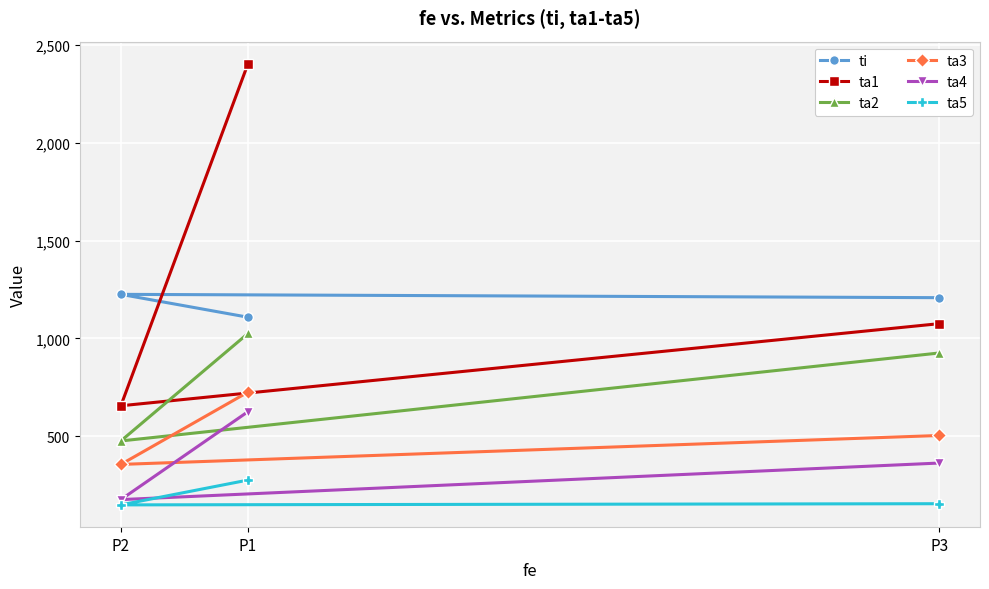

What is the difference between the maximum and second lowest values in the ta4 series?

263